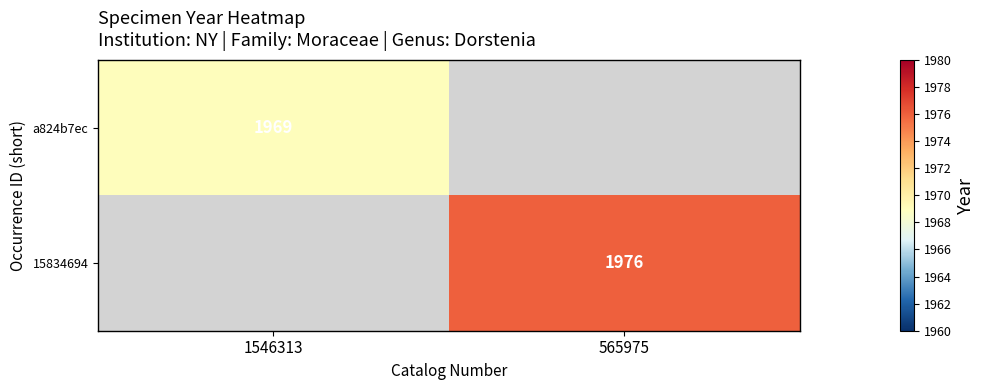

The 15834694 series shows 1976 at 565975. True or false?

True